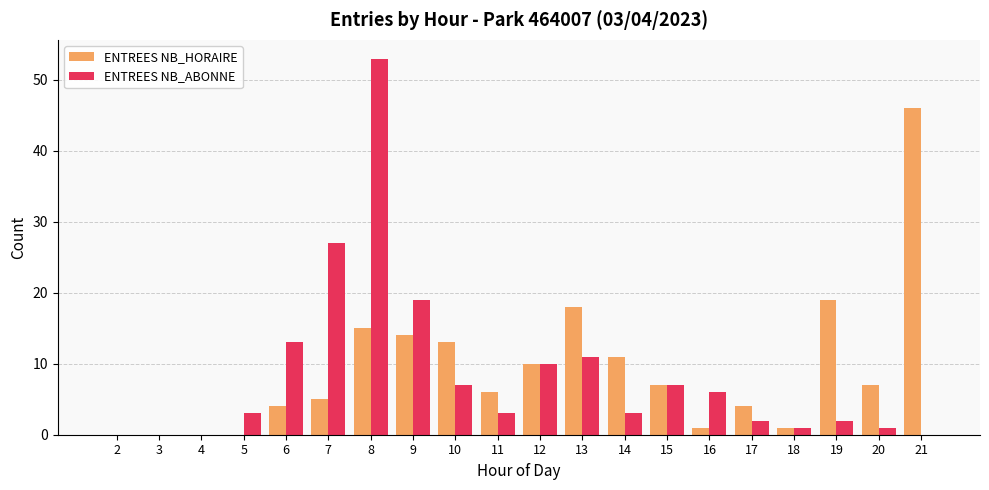

What is the sum of all ENTREES NB_HORAIRE values?

181